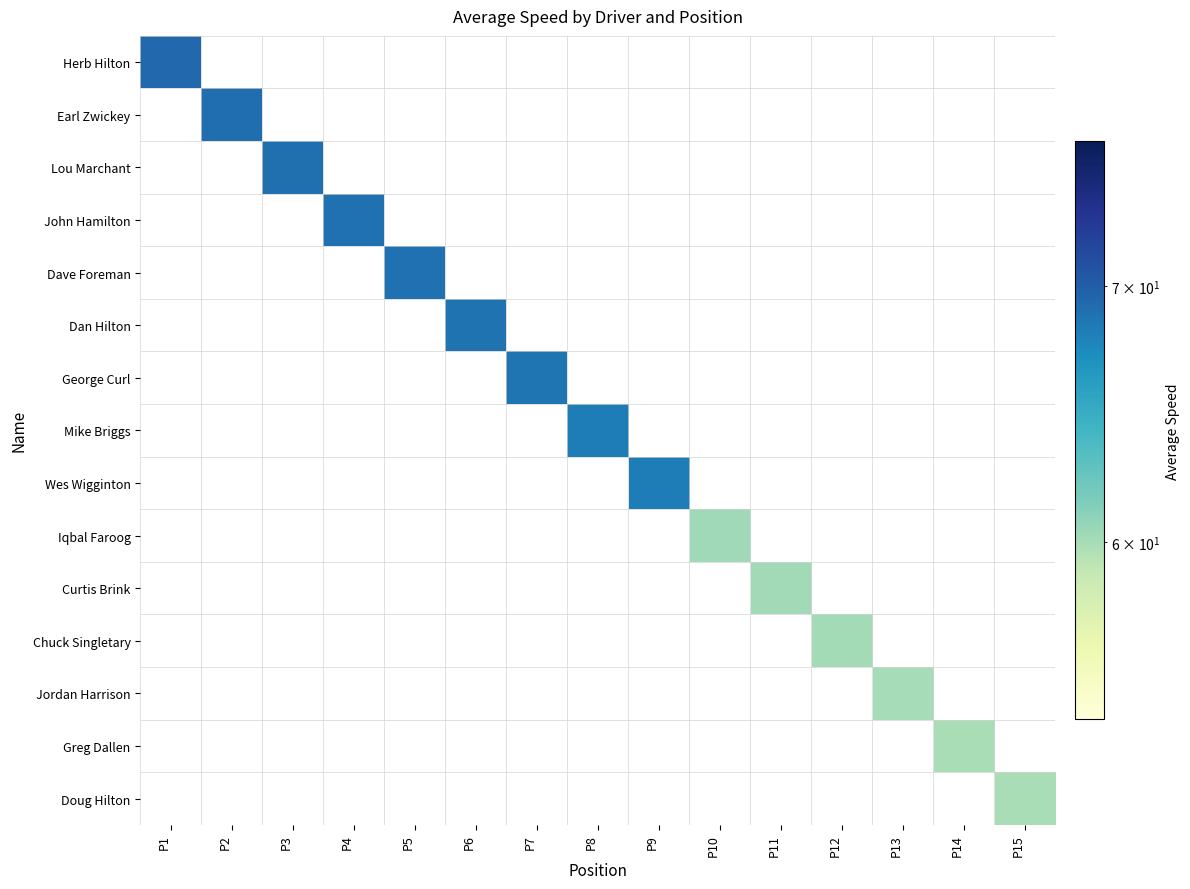

What is the spread (max minus min) of values at P10?

60.3